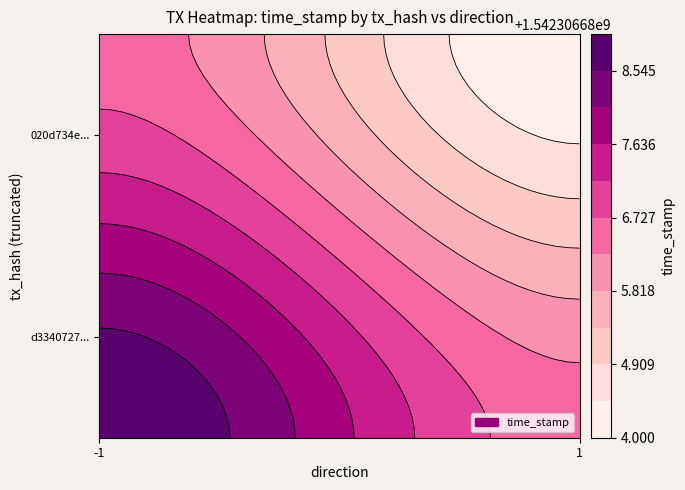

What is the spread (max minus min) of values at direction?

2